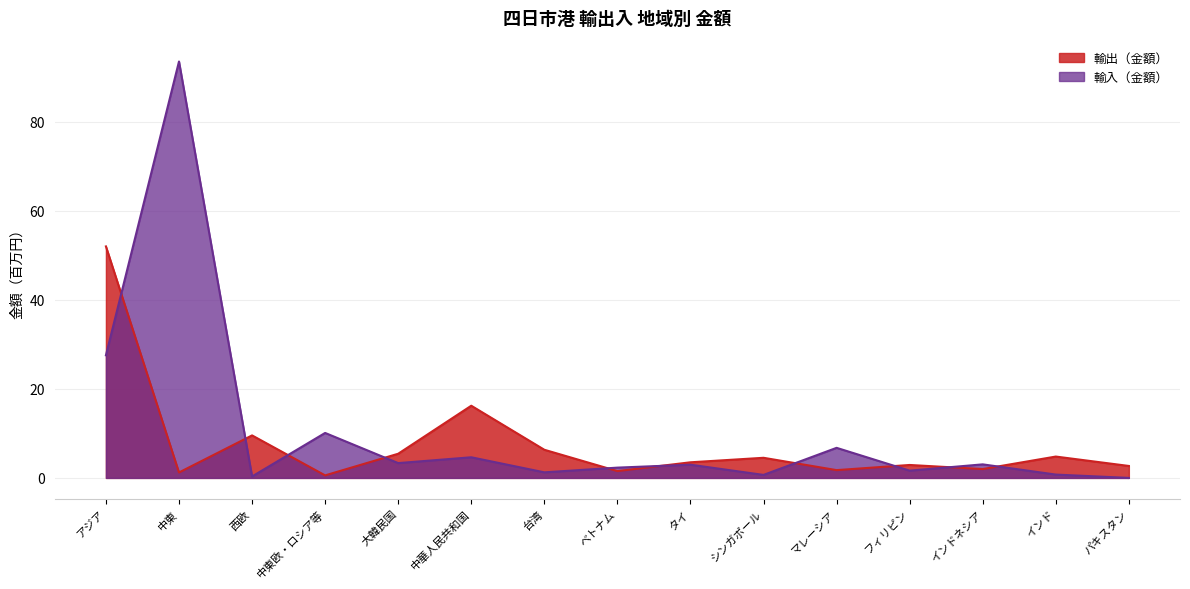

What is the label of the 3rd point from the right?

インドネシア